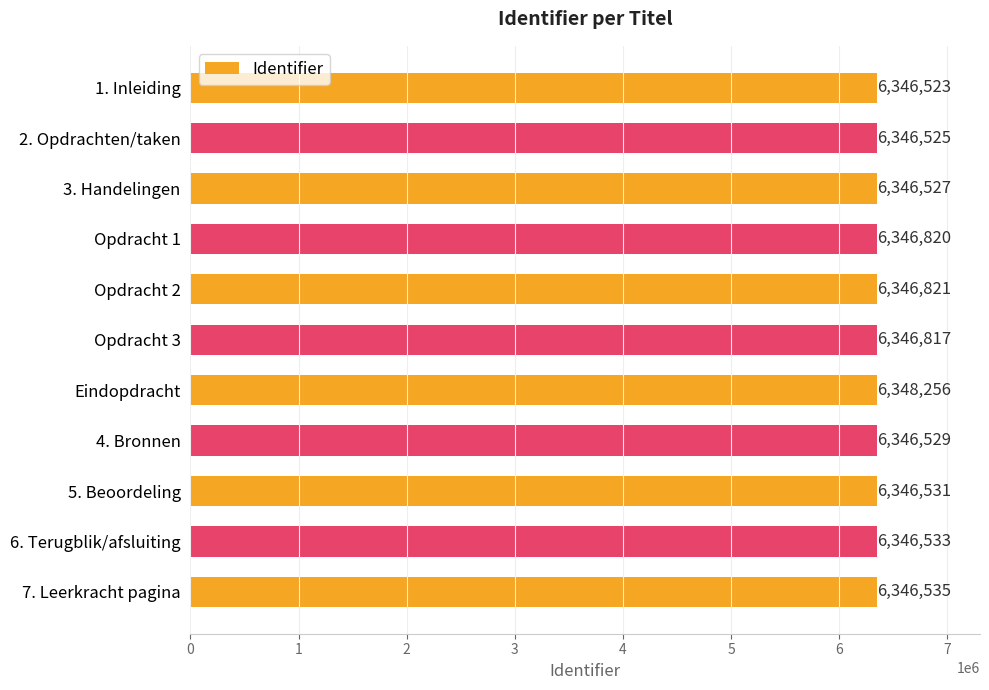

Rank the categories by value from lowest to highest.

1. Inleiding, 2. Opdrachten/taken, 3. Handelingen, 4. Bronnen, 5. Beoordeling, 6. Terugblik/afsluiting, 7. Leerkracht pagina, Opdracht 3, Opdracht 1, Opdracht 2, Eindopdracht